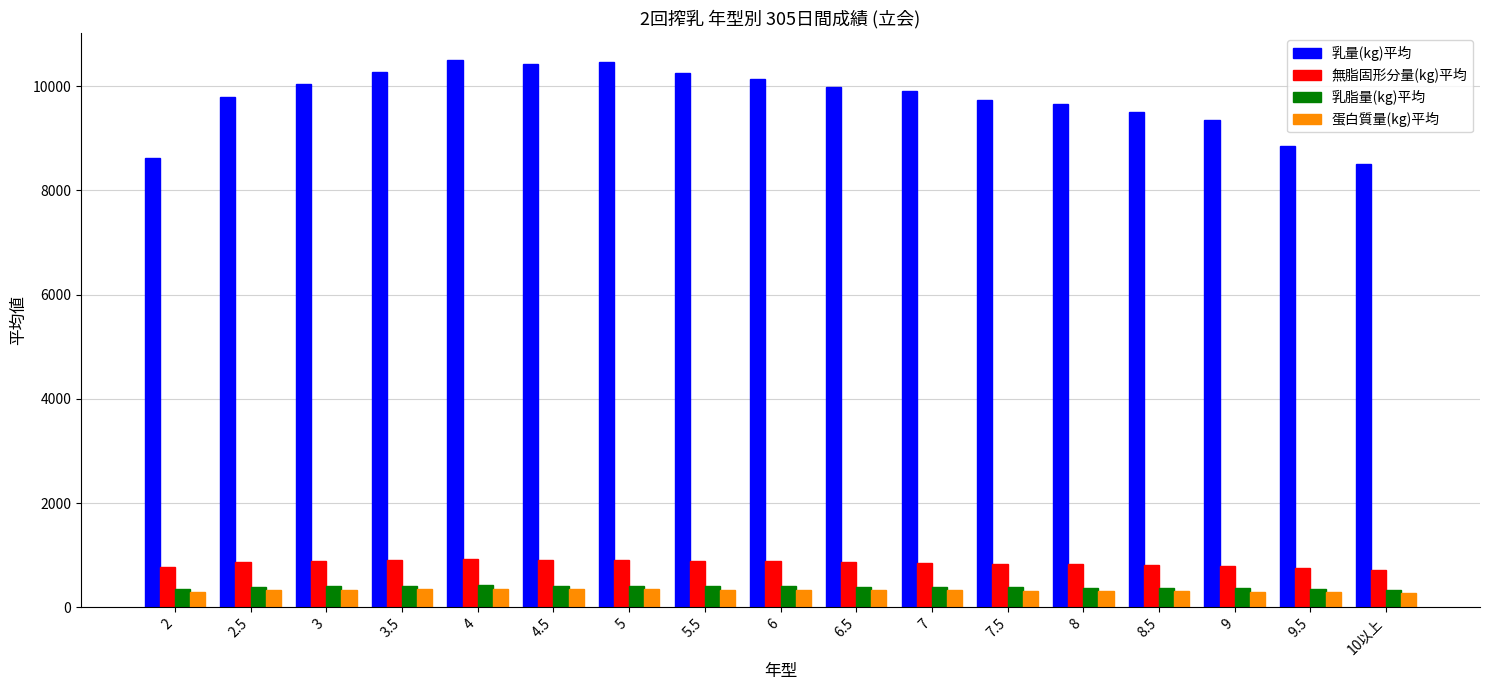

What is the label of the 9th bar from the right?

6